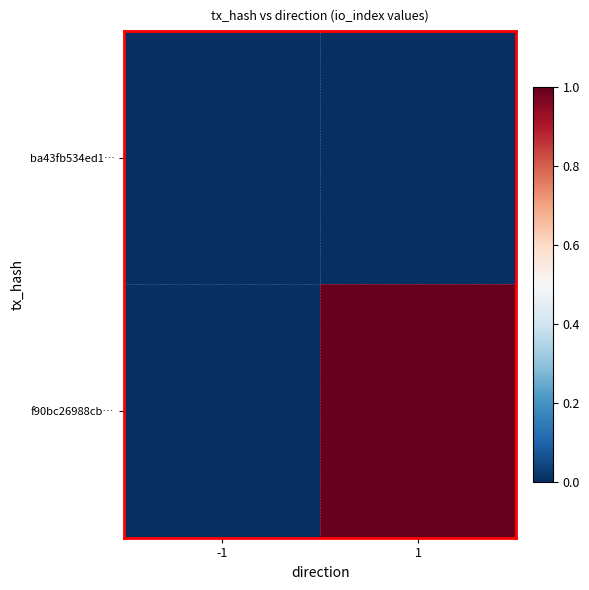

How many categories are shown in the chart?

2